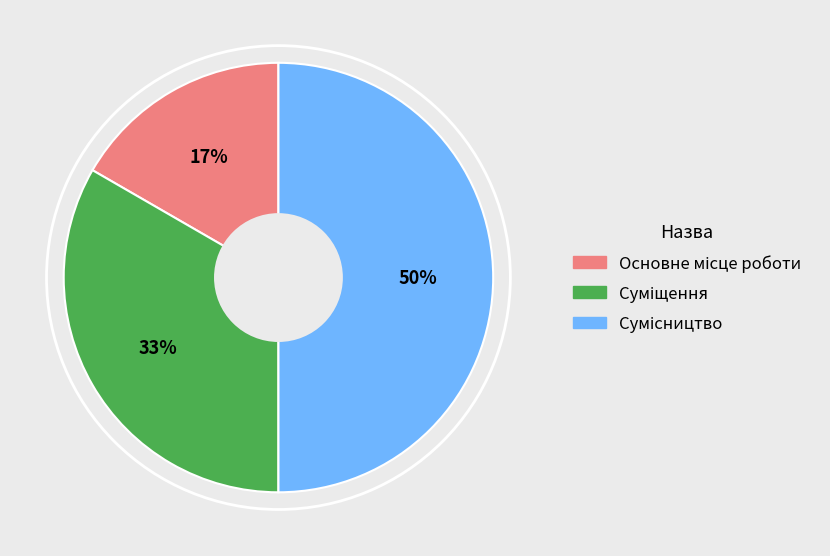

To the nearest percent, what is the difference between the largest and smallest slice percentages?

33%